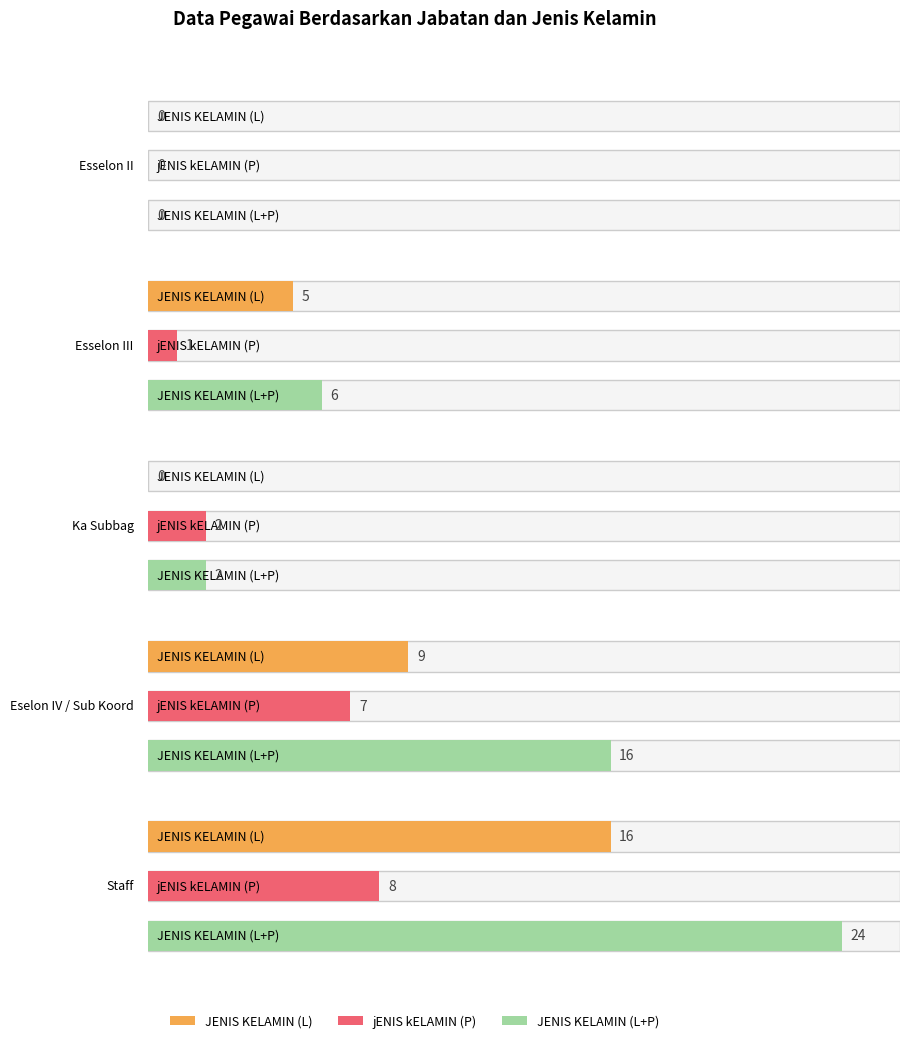

The value of jENIS kELAMIN (P) at Staff is 8. True or false?

True